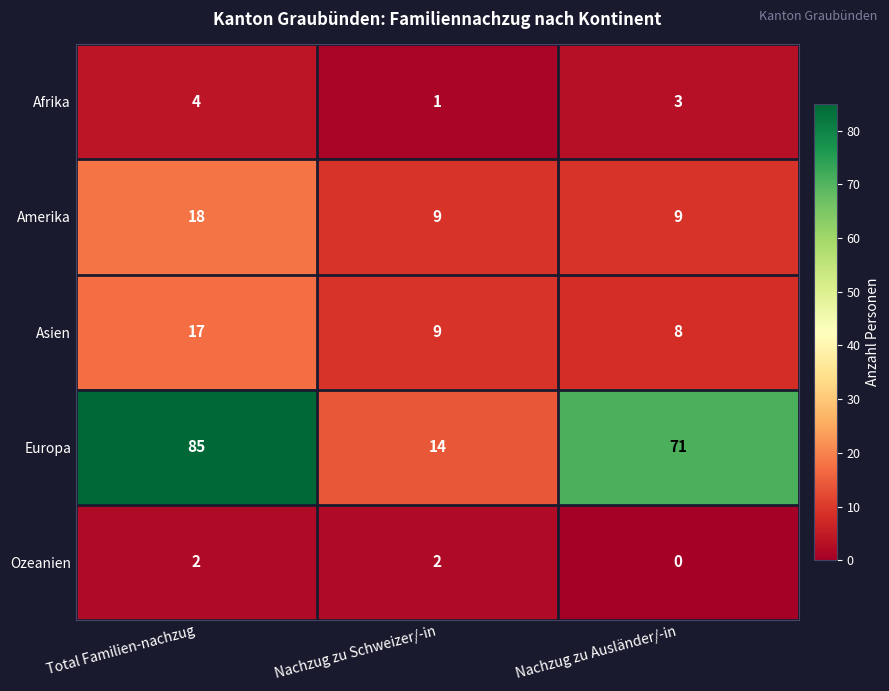

What is the difference between the highest and lowest values at Total Familien-nachzug?

83